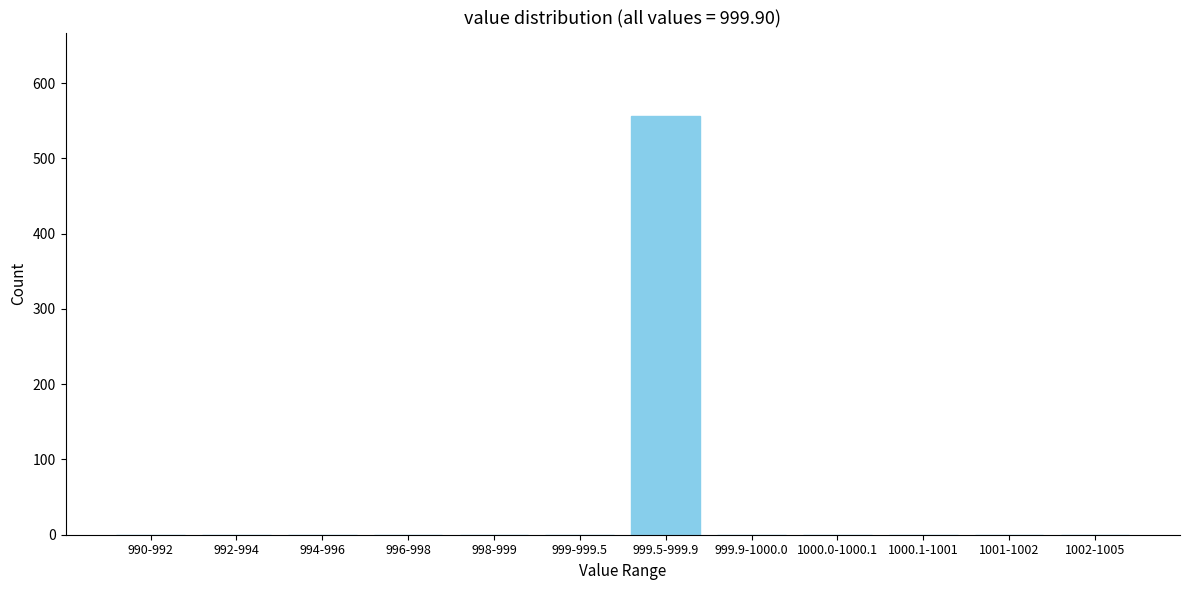

Reading right to left, transcribe all the data shown in this chart.

1002-1005=0	1001-1002=0	1000.1-1001=0	1000.0-1000.1=0	999.9-1000.0=0	999.5-999.9=556	999-999.5=0	998-999=0	996-998=0	994-996=0	992-994=0	990-992=0